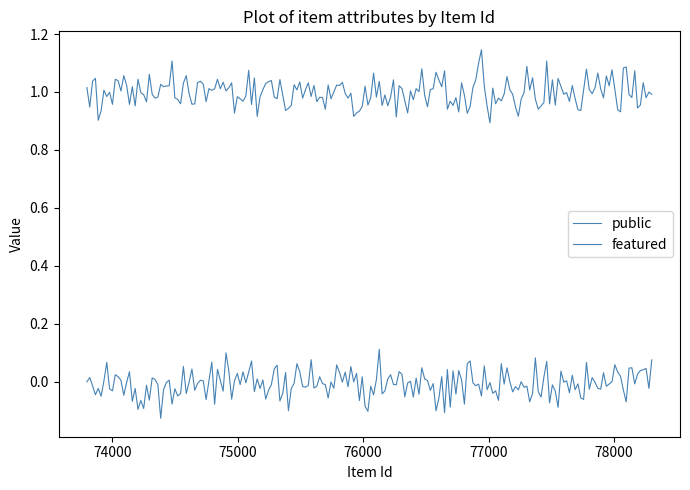

Is this an area chart (filled region under the line)?

No